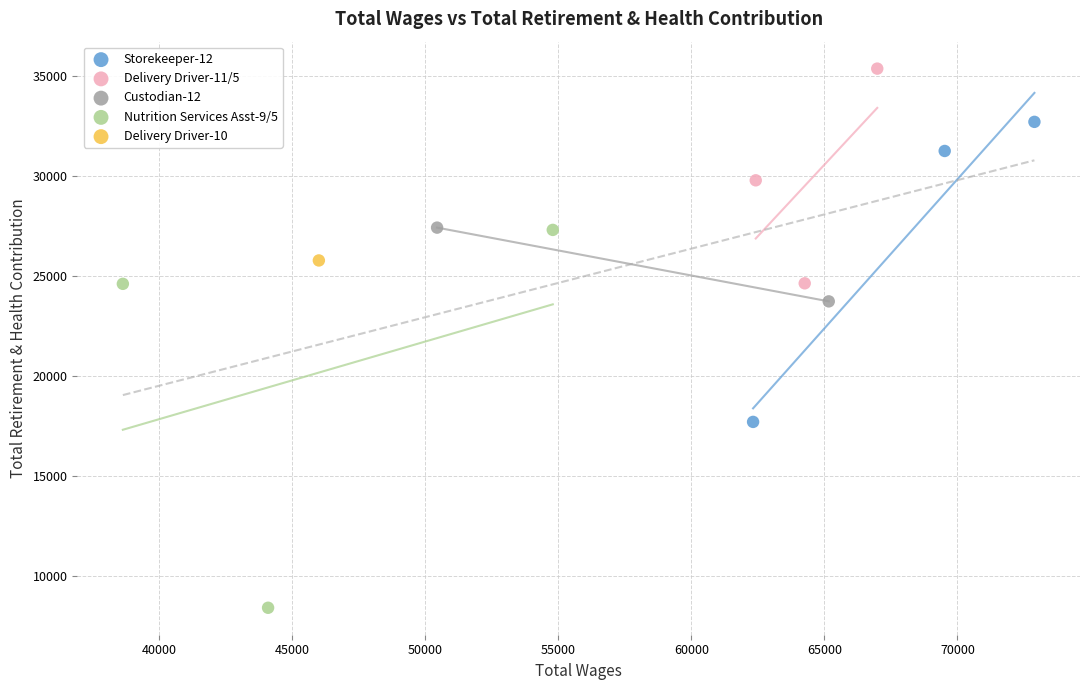

What are all the series names shown in the legend?

Storekeeper-12, Delivery Driver-11/5, Custodian-12, Nutrition Services Asst-9/5, Delivery Driver-10